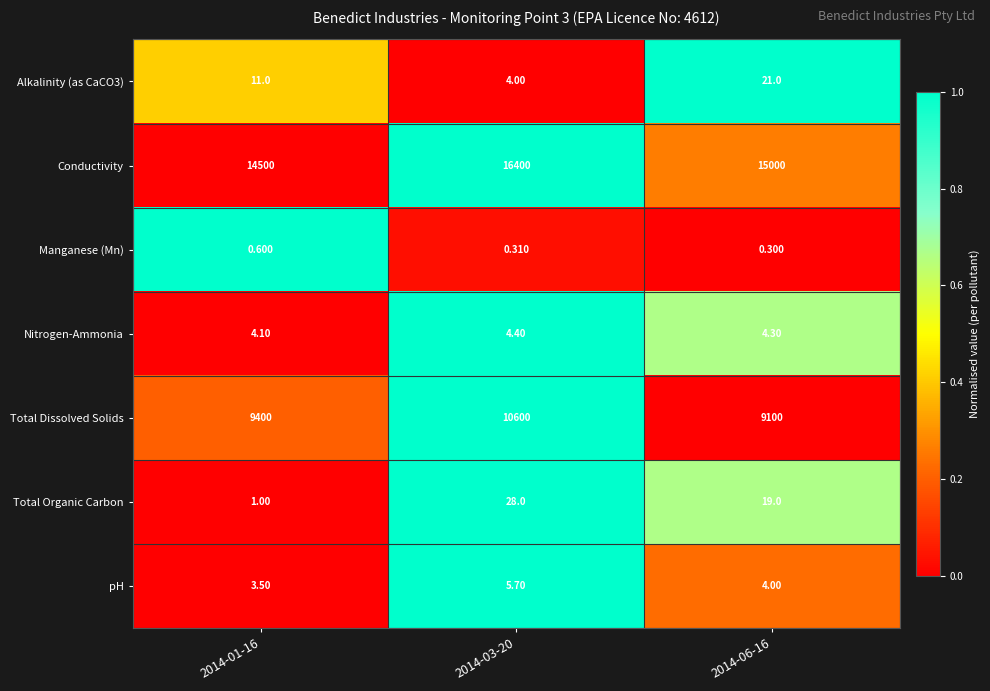

Between 2014-03-20 and 2014-06-16, which series saw the biggest shift?

Total Dissolved Solids